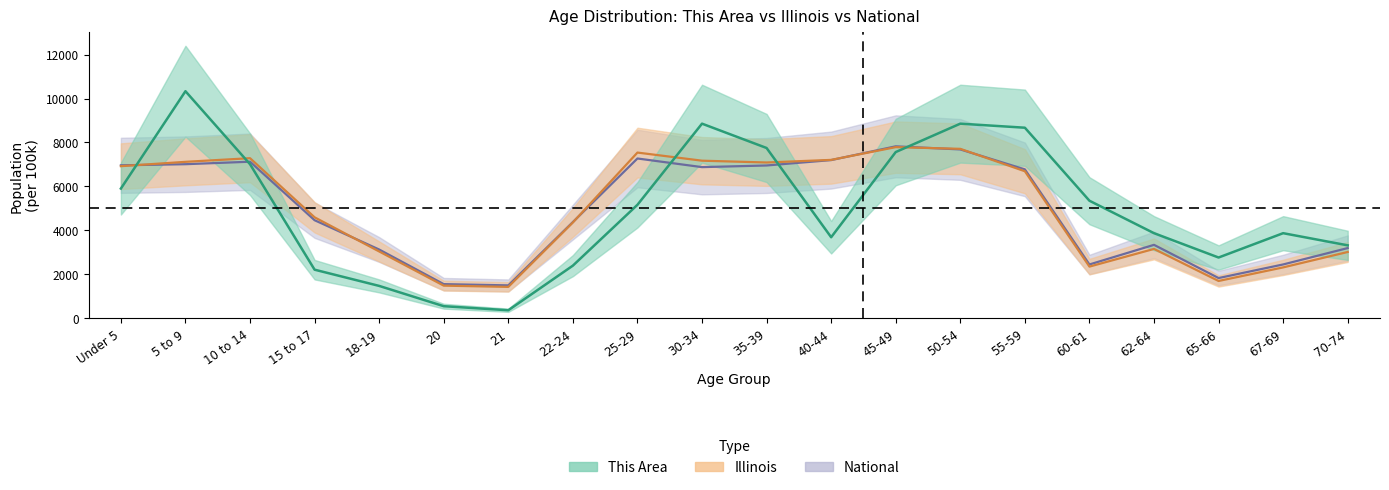

The value of illinois at 50-54 is 2137.3. True or false?

False